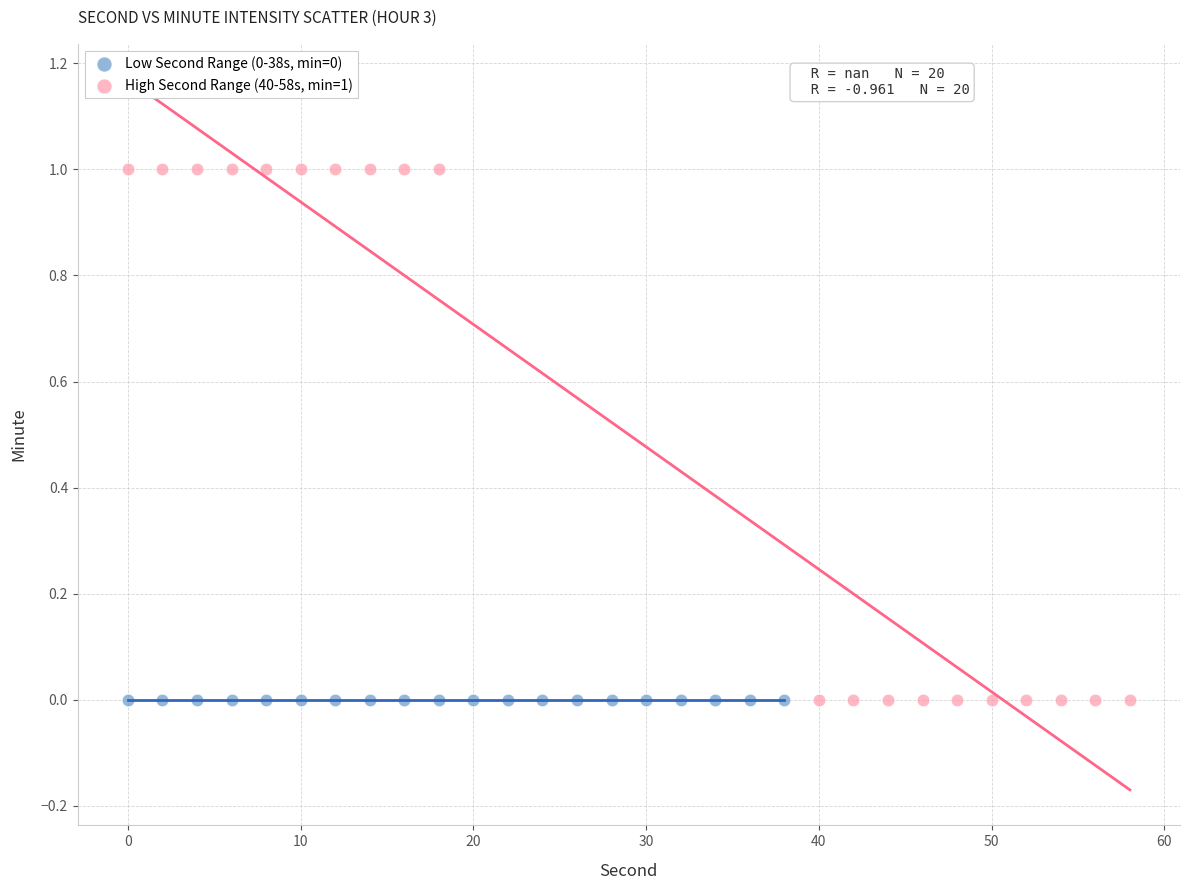

Which series reaches the maximum Y coordinate?

High Second Range (40-58s, min=1)